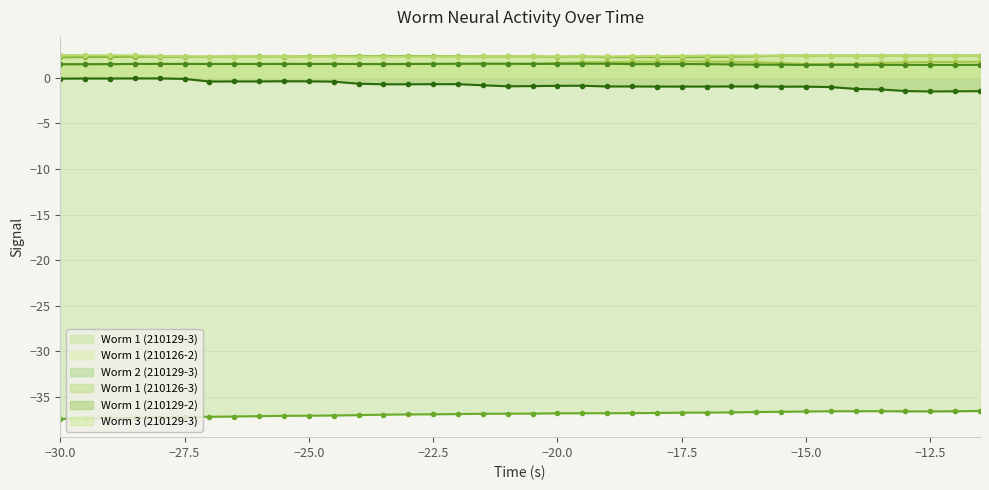

How many interior local peaks does the Worm 1 (210126-3) series have?

2